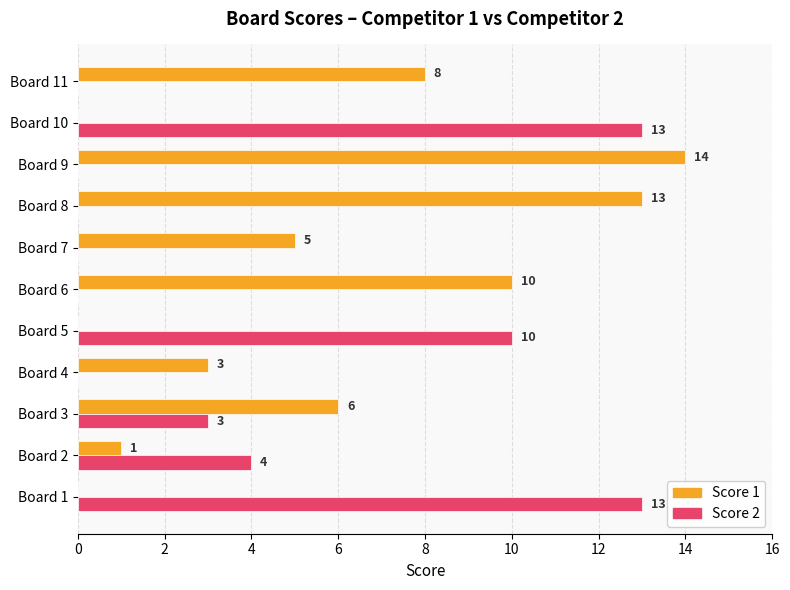

What is the maximum value for Score 1?

14